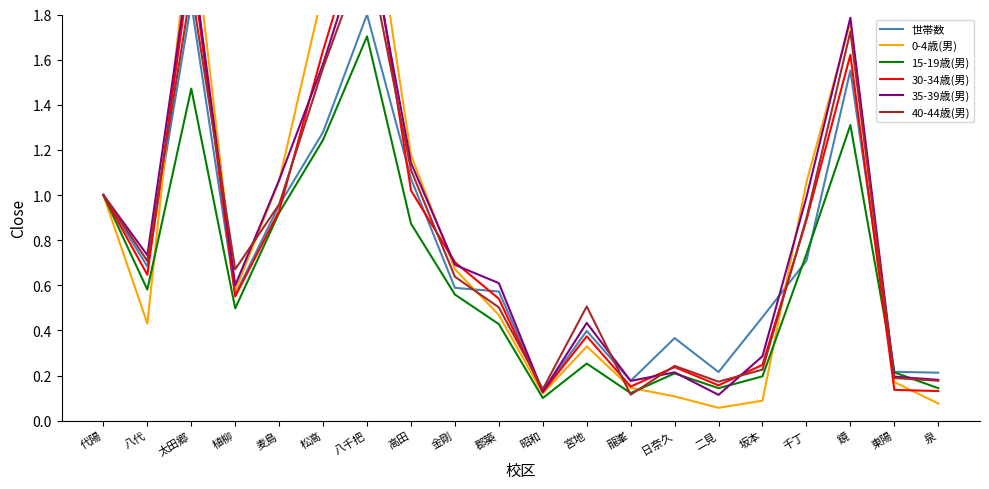

What is the label of the 6th point from the right?

二見